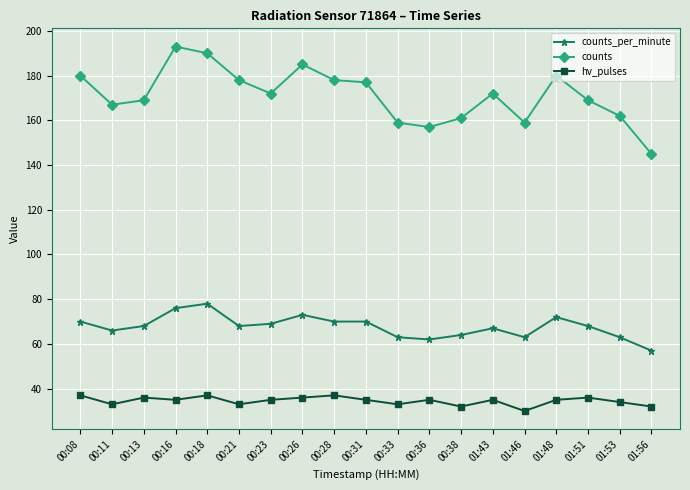

Which series has the widest spread of values?

counts